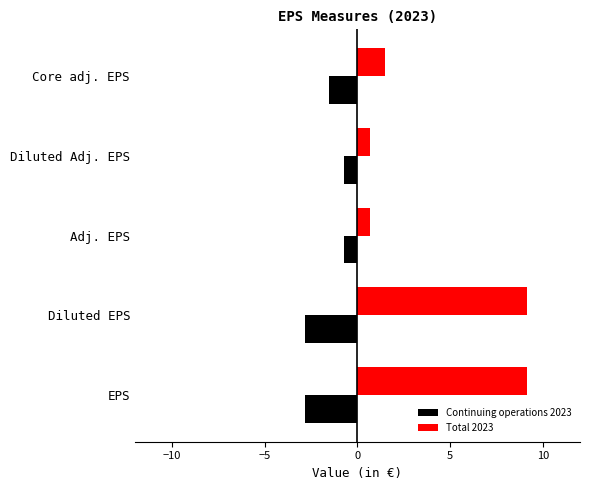

What is the difference between the Continuing operations 2023 values at Diluted EPS and Adj. EPS?

2.1